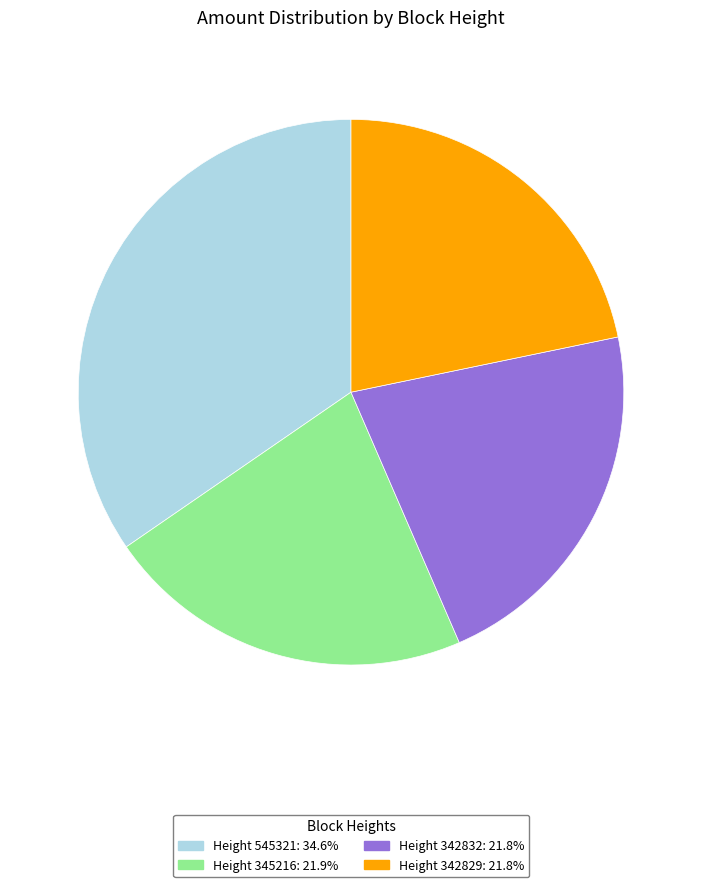

Is the sum of Height 545321: 34.6% and Height 342829: 21.8% greater than half?

Yes